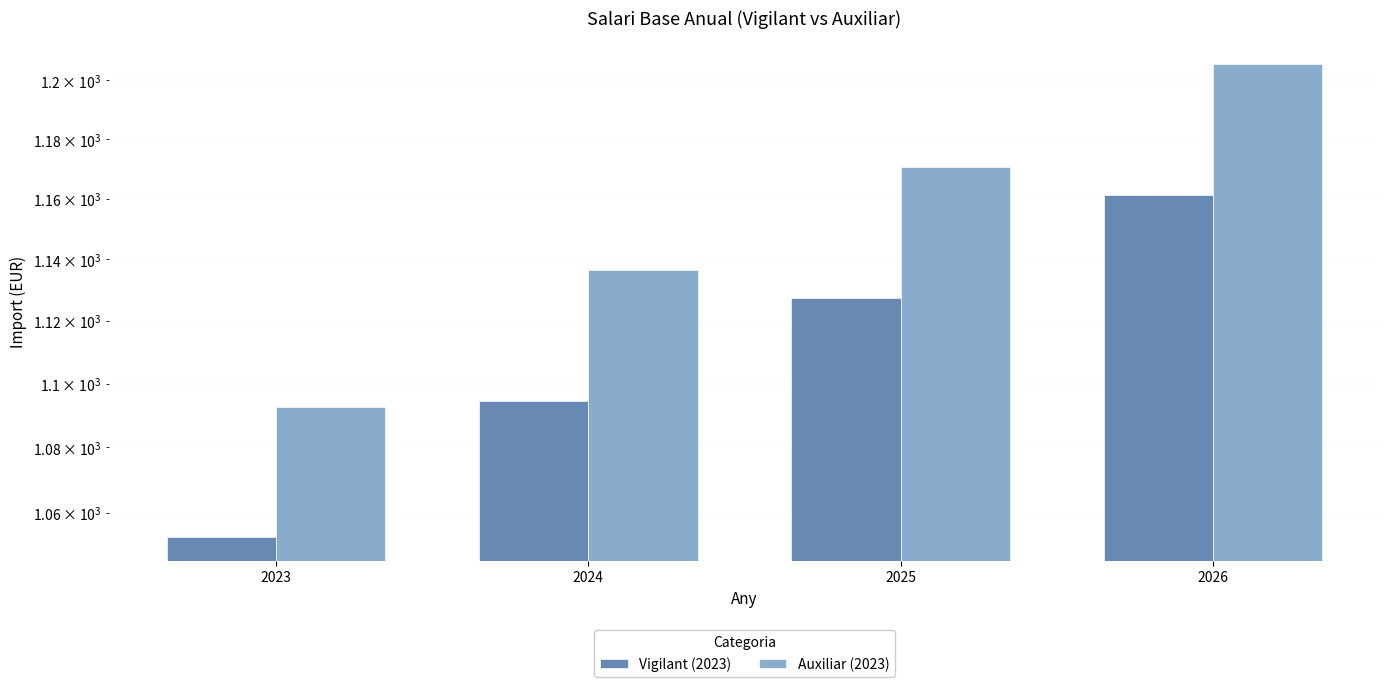

Is the value of Auxiliar (2023) at 2023 greater than the value of Vigilant (2023) at 2024?

No